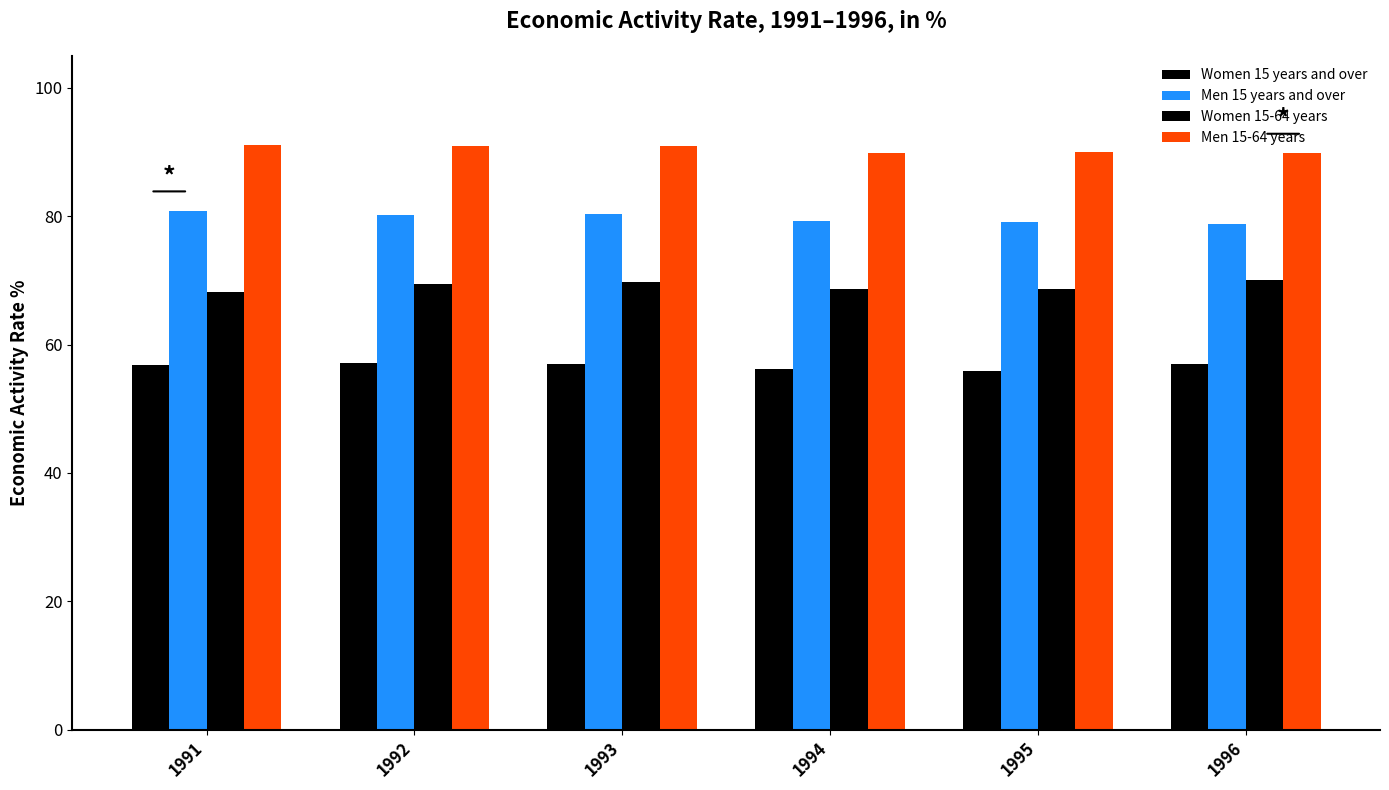

How many groups of bars are there?

6